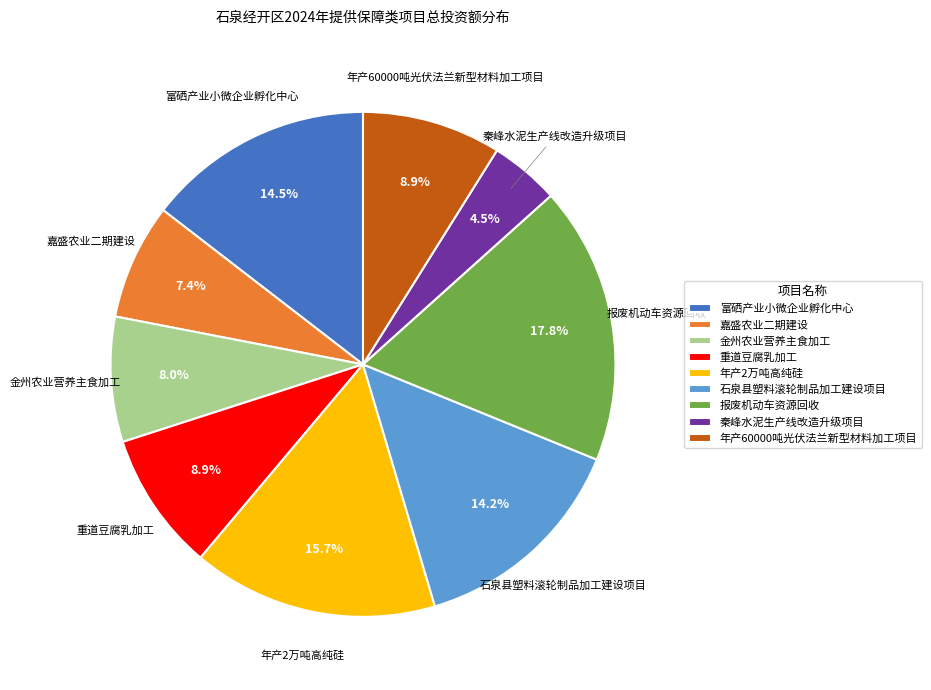

Approximately how many times larger is the value at 年产2万吨高纯硅 compared to 报废机动车资源回收?

0.9